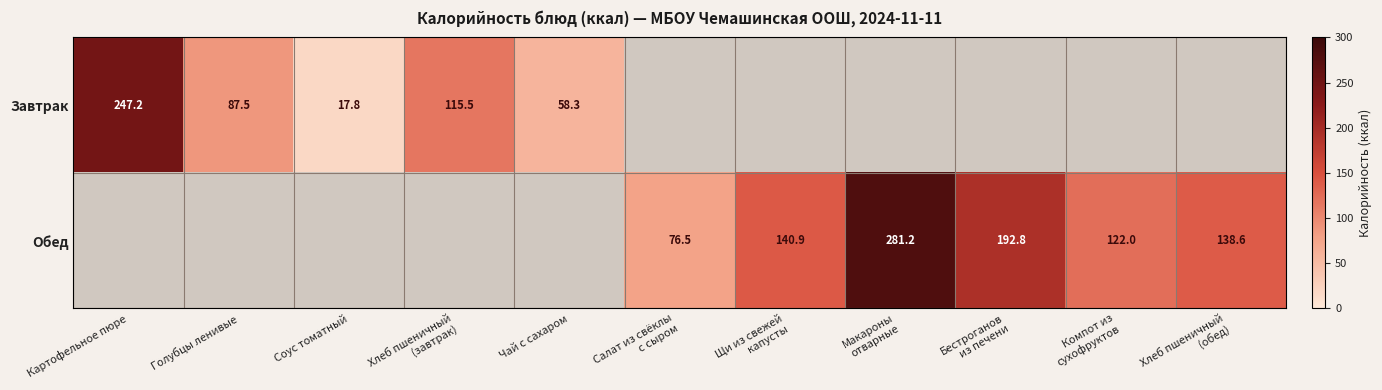

Is it true that Завтрак equals 87.5 at Голубцы ленивые?

True